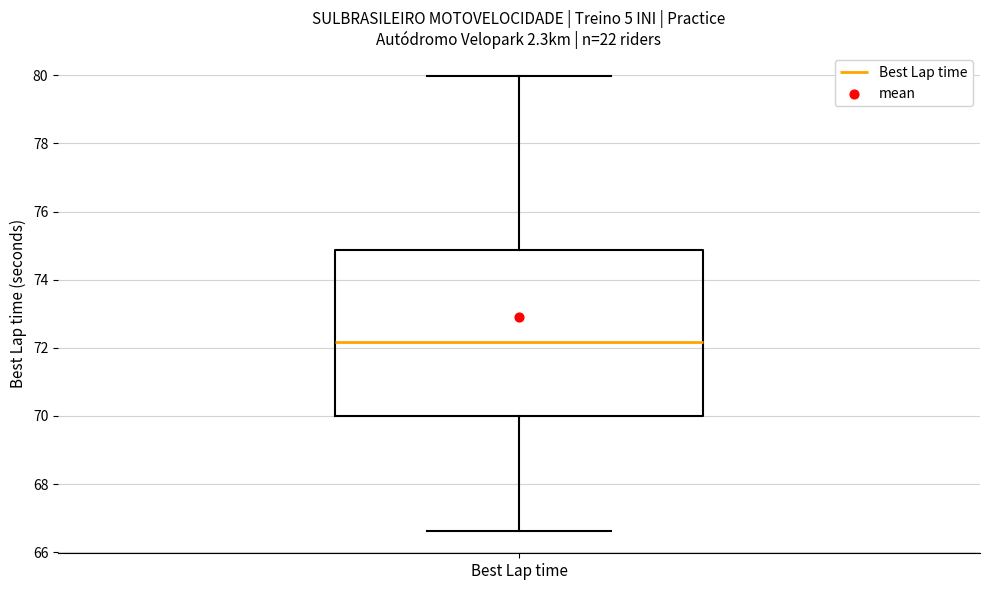

Transcribe this box plot: give where the median line is, the range the box spans, and where the two whiskers end, as read against the y-axis. The values are not printed on the chart, so give them approximately, as read against the axis.

median 72.2, box 70.0 to 74.8, whiskers 66.6 to 80.0